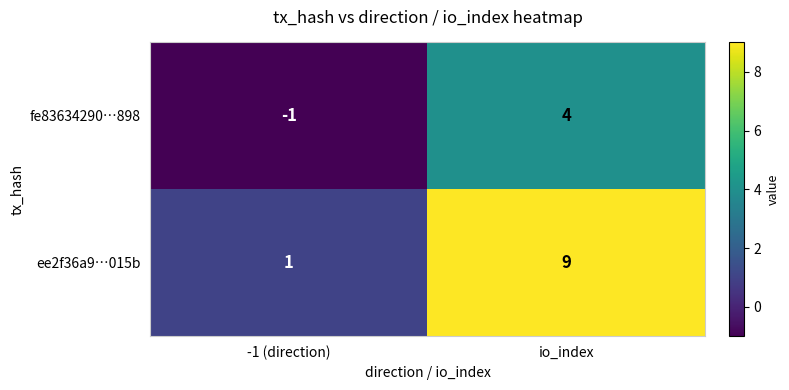

What is the greatest value displayed?

9